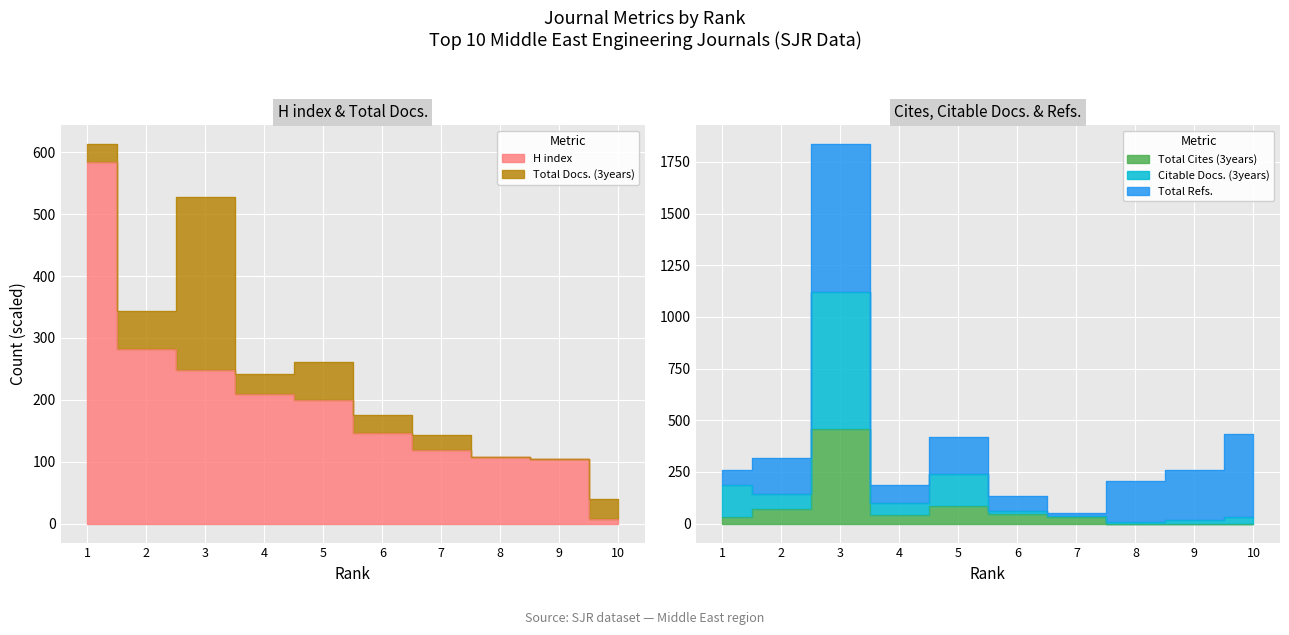

The value of H index at 5 is 199.0. True or false?

True